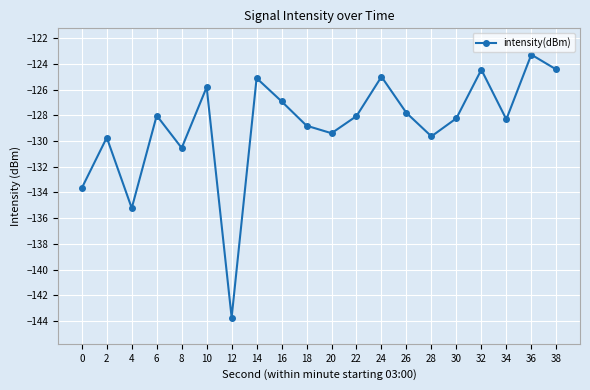

How many lines are shown in the chart?

1